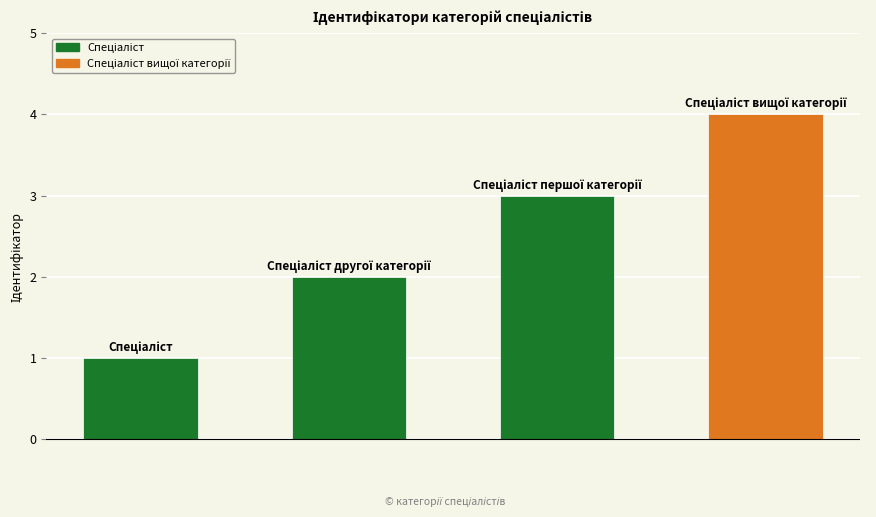

What is the difference between the maximum and minimum values?

3